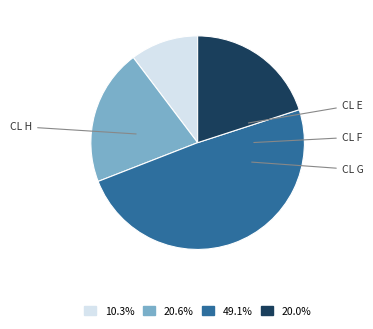

Is there a majority slice in this chart?

No